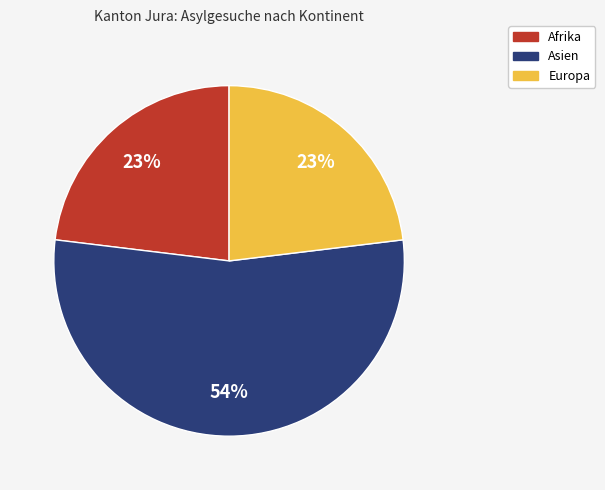

Which category has the biggest portion of the pie?

Asien